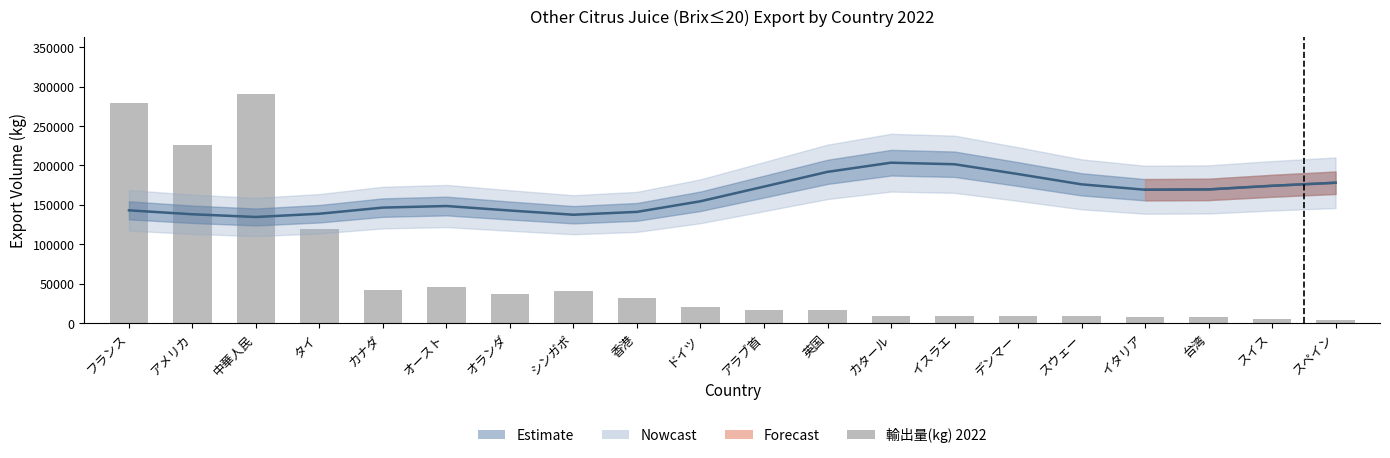

Rank the categories by value from highest to lowest.

中華人民, フランス, アメリカ, タイ, オースト, カナダ, シンガポ, オランダ, 香港, ドイツ, 英国, アラブ首, カタール, スウェー, イスラエ, デンマー, 台湾, イタリア, スイス, スペイン